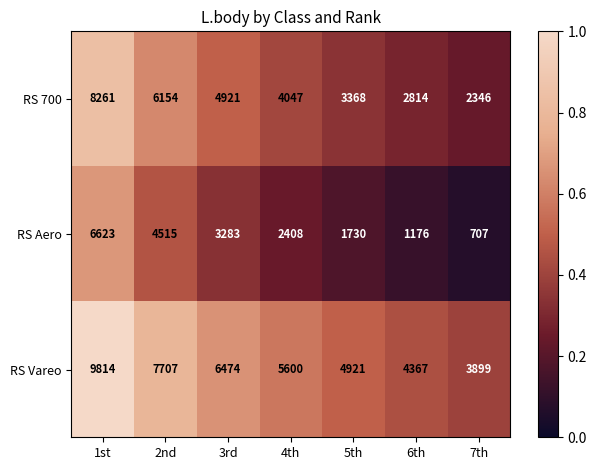

What is the difference between the maximum and minimum values in the RS 700 series?

5915